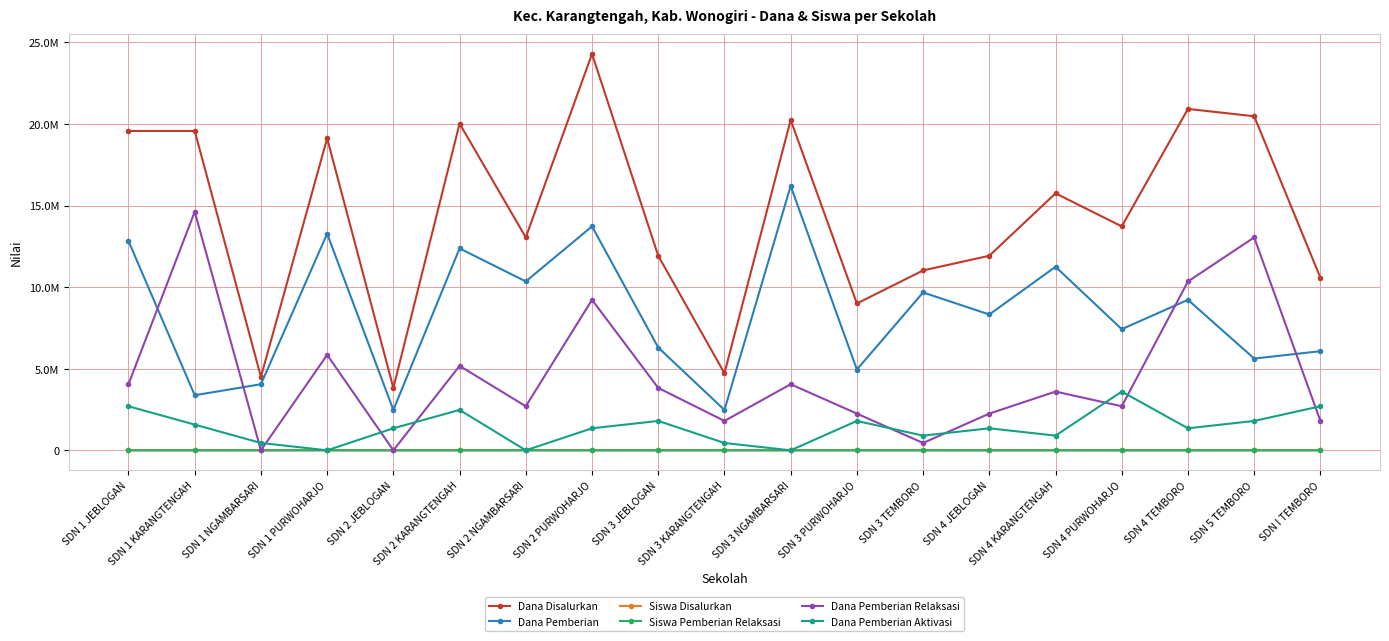

What is the difference between the Siswa Disalurkan values at SDN 3 KARANGTENGAH and SDN 3 TEMBORO?

15